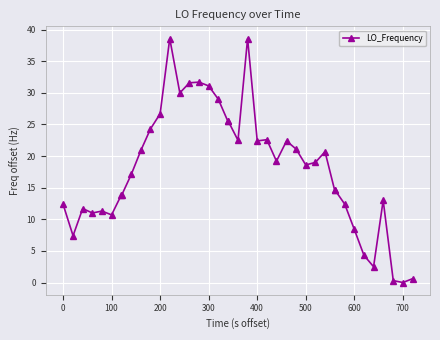

True or false: the data has more than 2 interior local peaks.

True